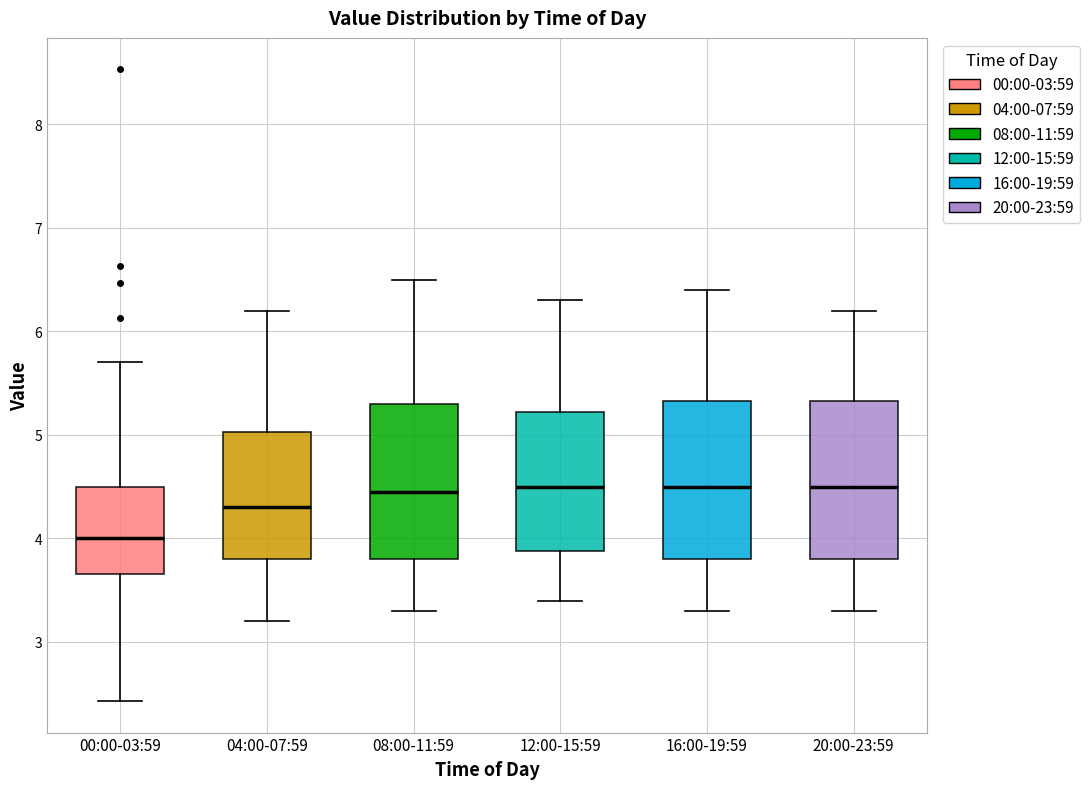

Where is the upper edge of the box for 00:00-03:59 on the y-axis? The values are not printed on the chart, so give them approximately, as read against the axis.

4.5